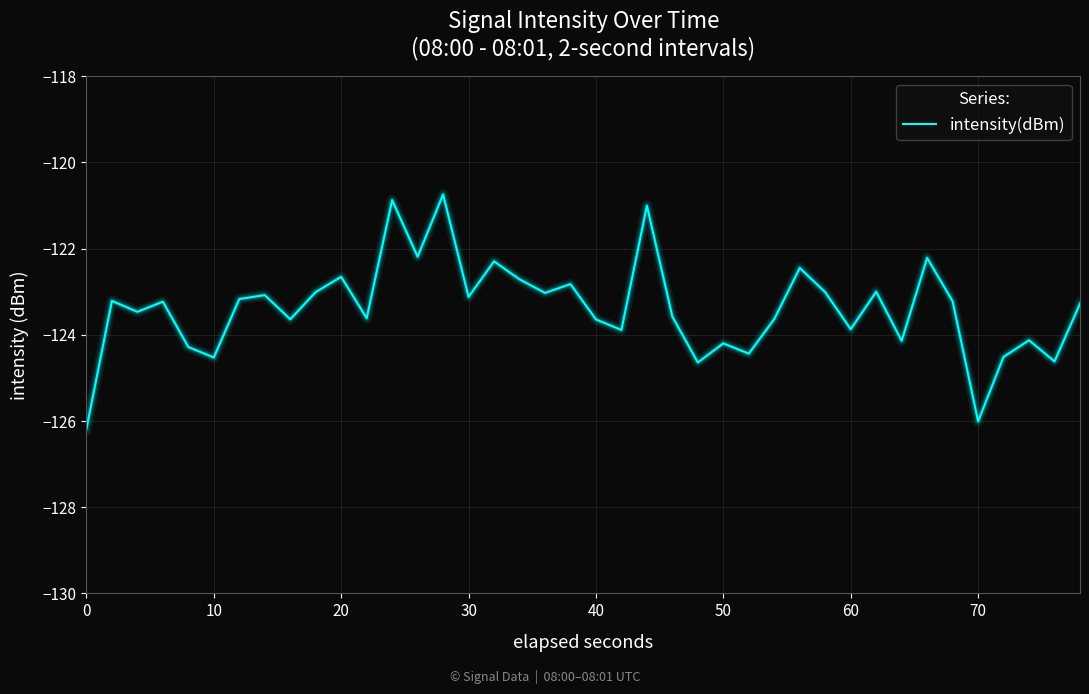

What is the minimum value shown in the chart?

-126.2